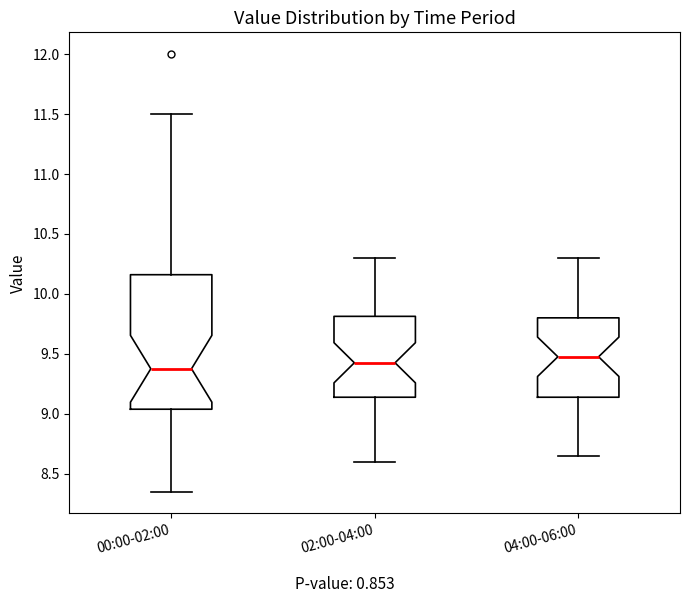

Which box is the tallest, from its lower edge to its upper edge?

00:00-02:00